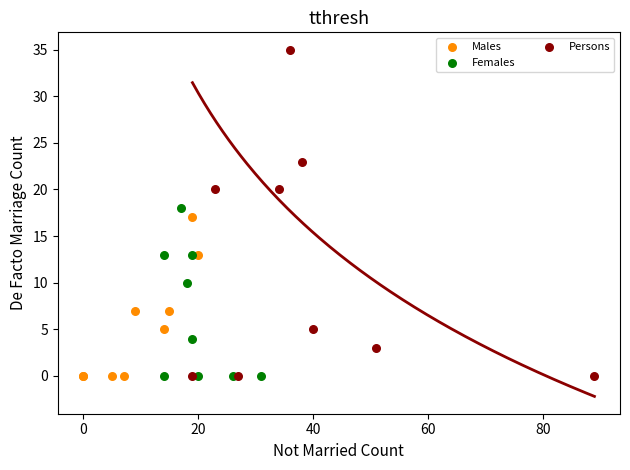

Which series reaches the maximum Y coordinate?

Persons